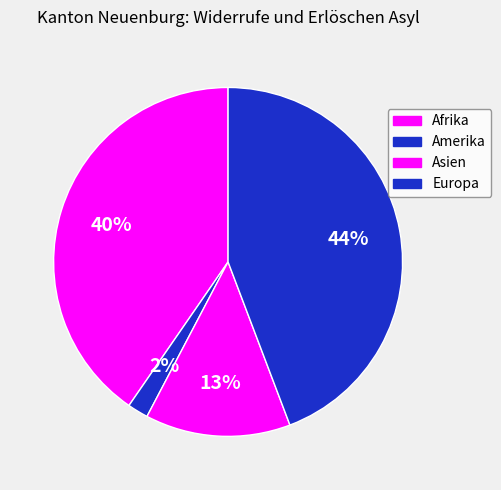

Rank the categories by value from lowest to highest.

Amerika, Asien, Afrika, Europa